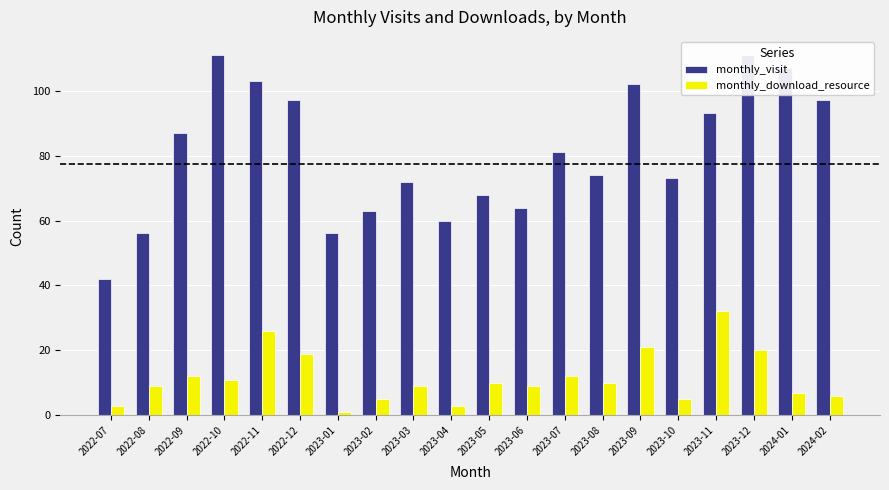

What is the average value of the monthly_download_resource series?

12